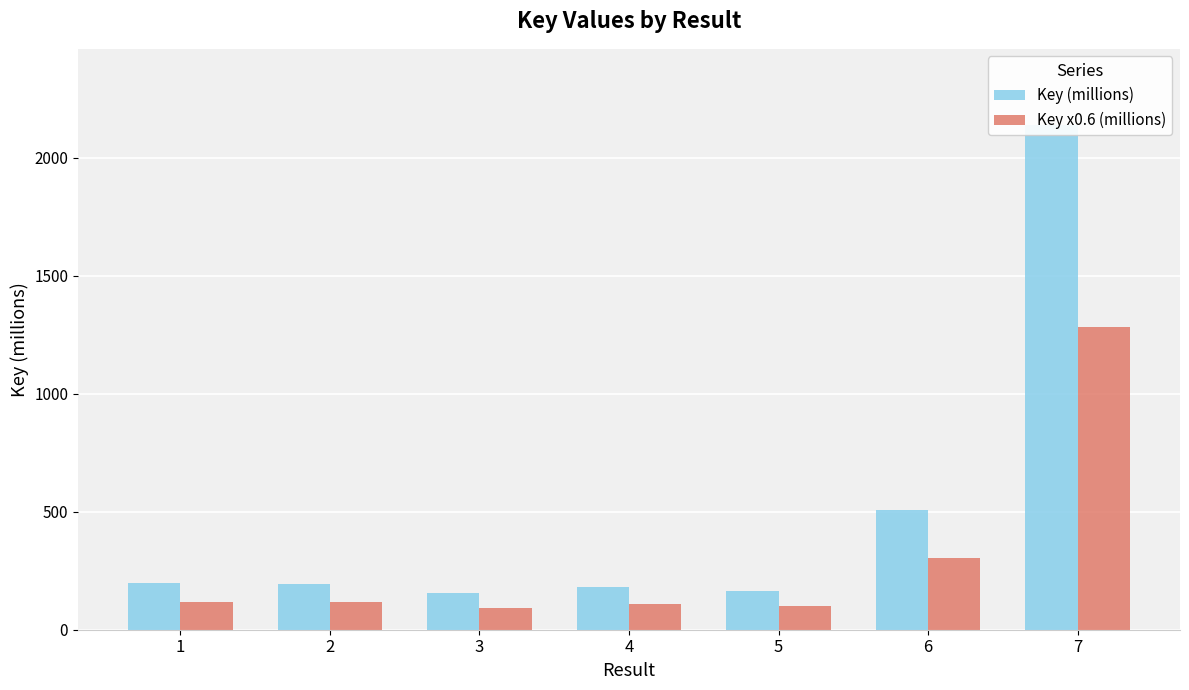

Which series has the largest range (max minus min)?

Key (millions)